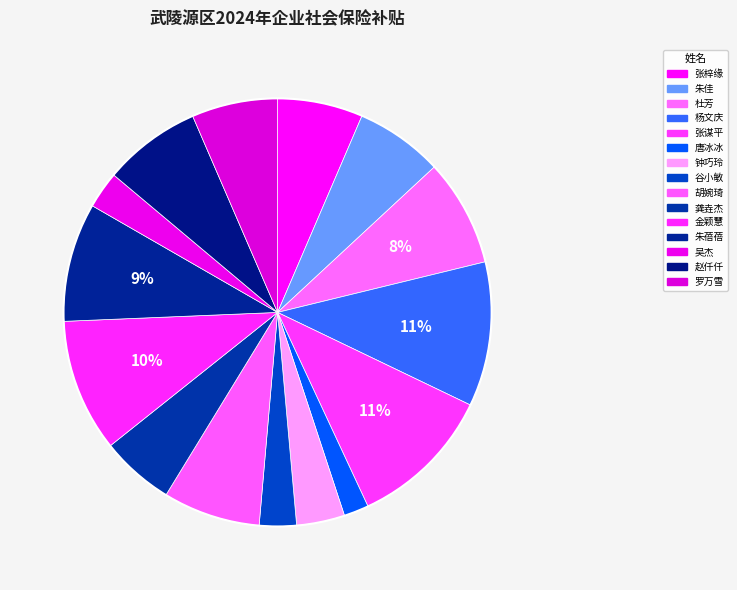

Count the number of slices in the pie.

15